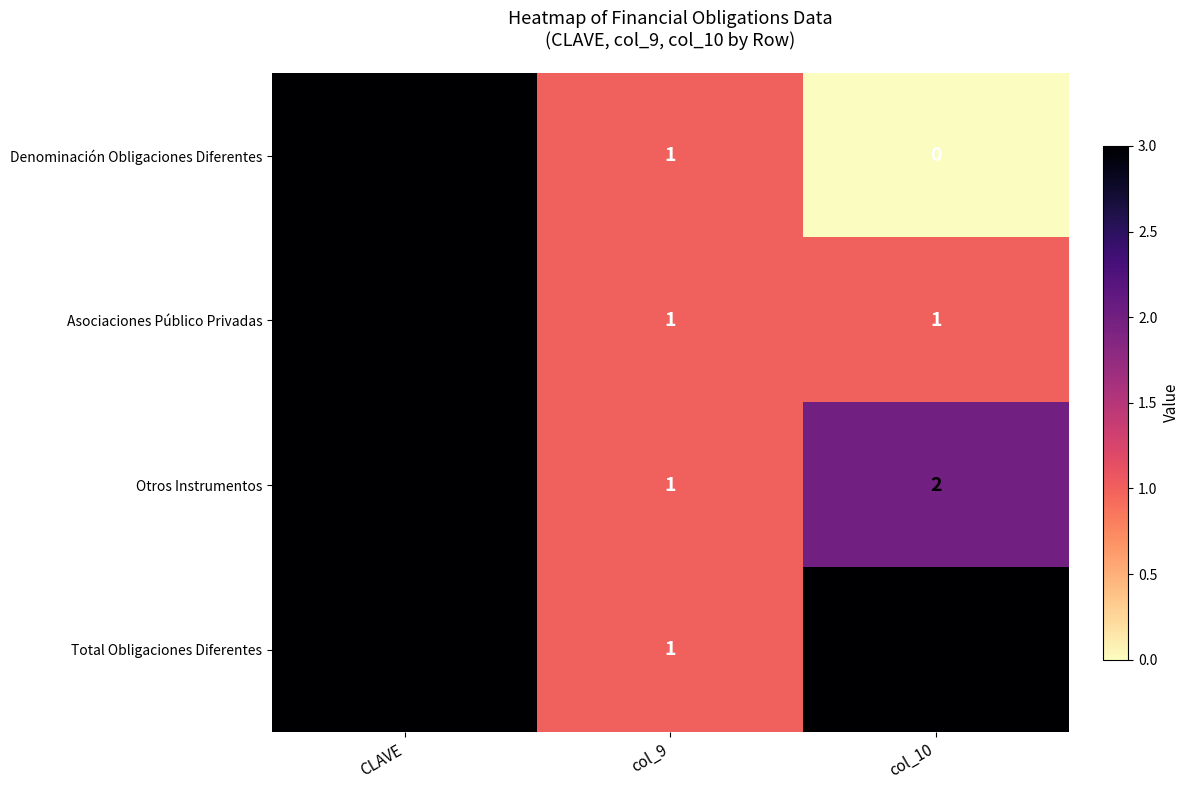

How many series are shown in this chart?

4